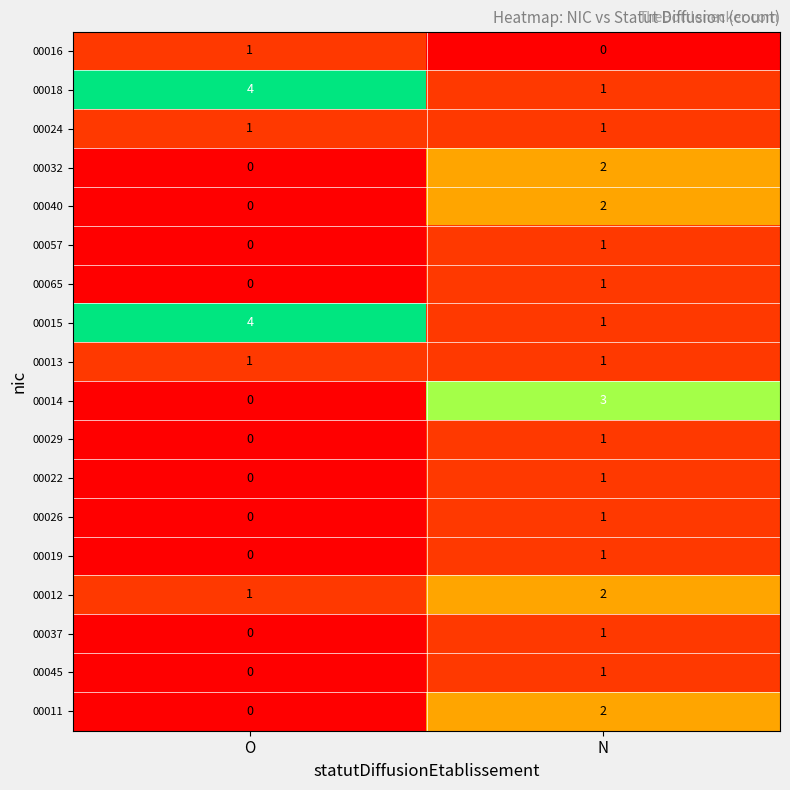

What is the spread (max minus min) of values at O?

4